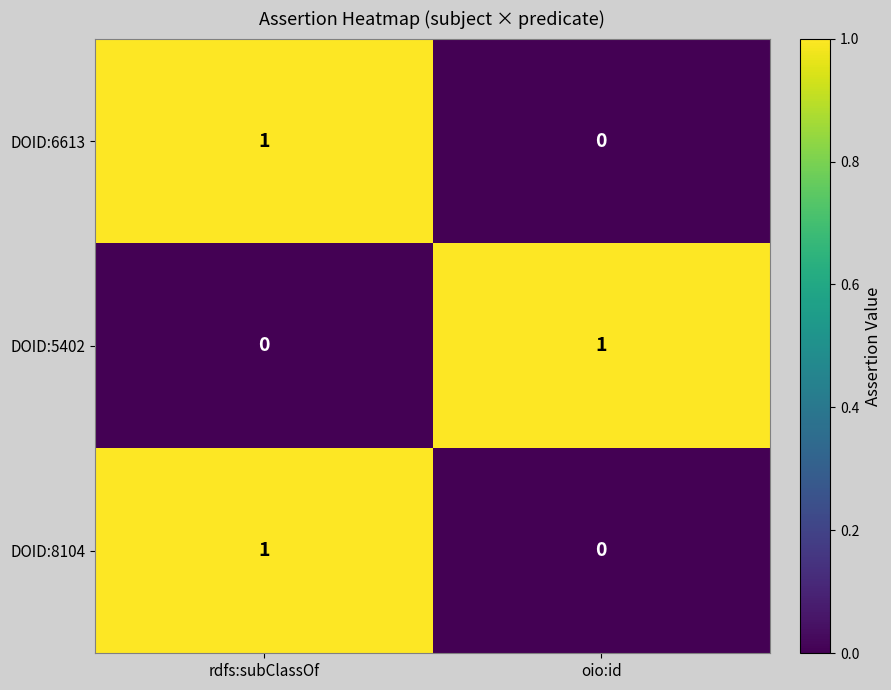

The value of DOID:6613 at oio:id is 0. True or false?

True